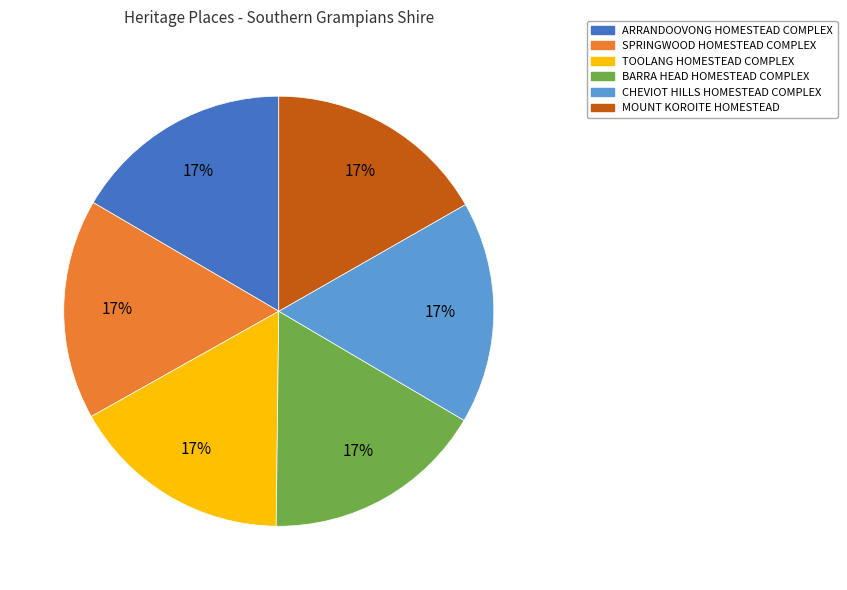

Do SPRINGWOOD HOMESTEAD COMPLEX and ARRANDOOVONG HOMESTEAD COMPLEX together represent more than half of the pie?

No